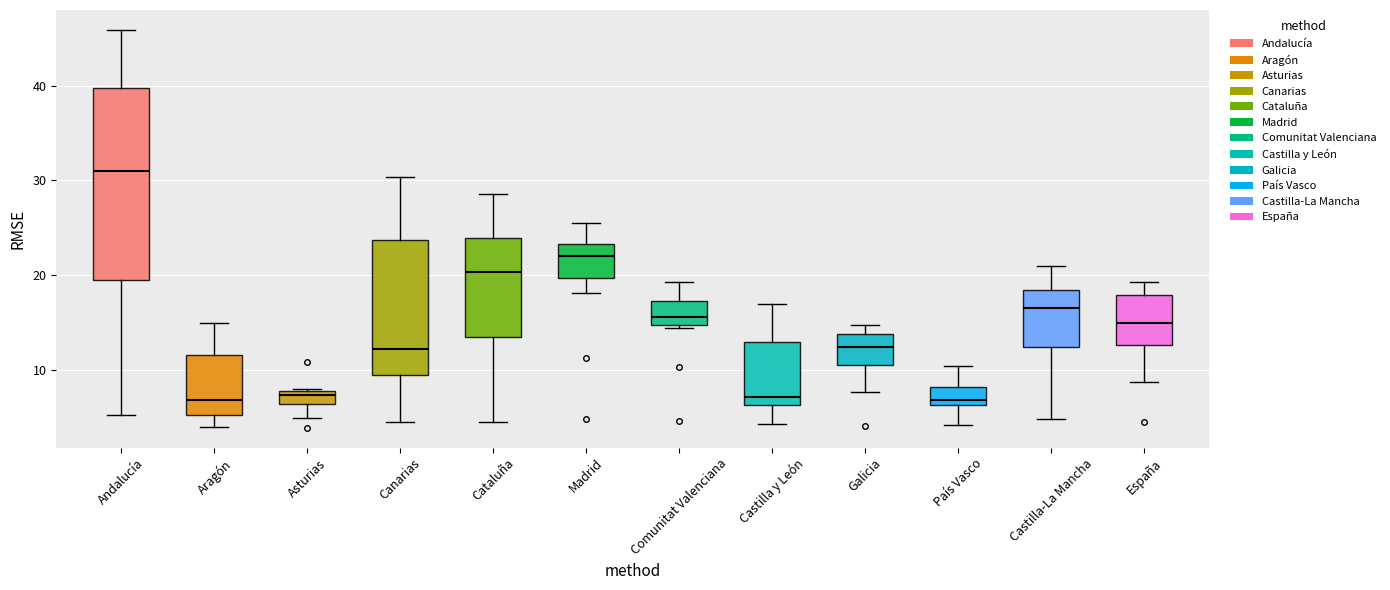

Comparing the boxes themselves (not the whiskers), which one is the tallest?

Andalucía